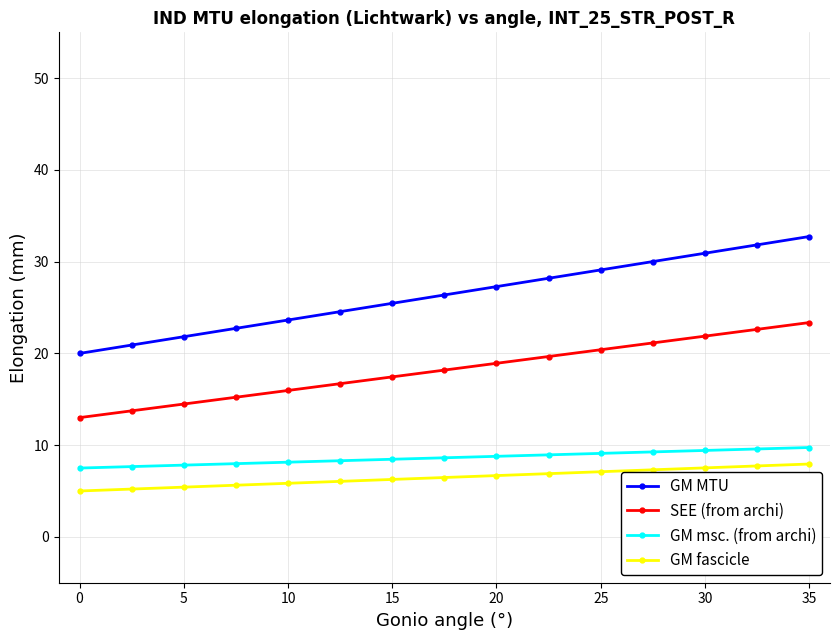

True or false: GM MTU and GM fascicle cross at least once.

False